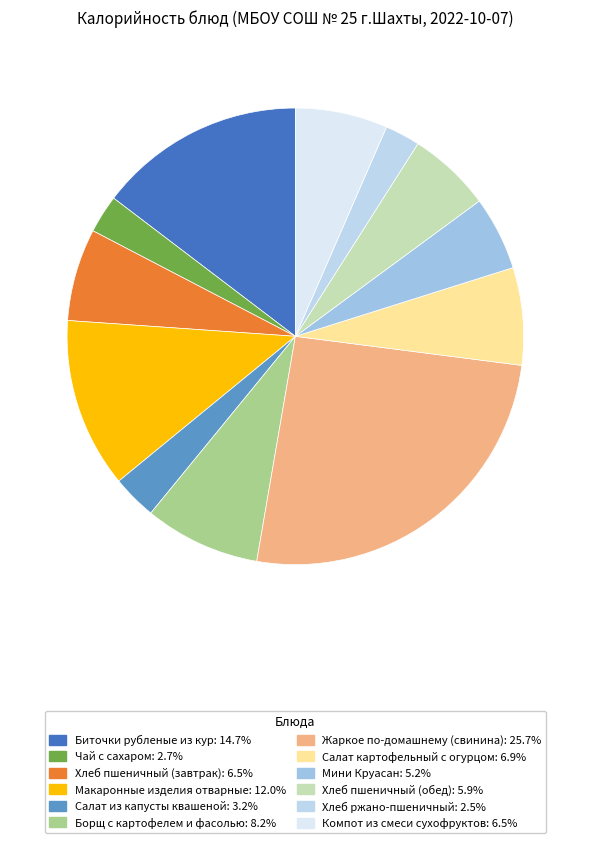

Rank the categories by value from highest to lowest.

Жаркое по-домашнему (свинина), Биточки рубленые из кур, Макаронные изделия отварные, Борщ с картофелем и фасолью, Салат картофельный с огурцом, Хлеб пшеничный (завтрак), Компот из смеси сухофруктов, Хлеб пшеничный (обед), Мини Круасан, Салат из капусты квашеной, Чай с сахаром, Хлеб ржано-пшеничный